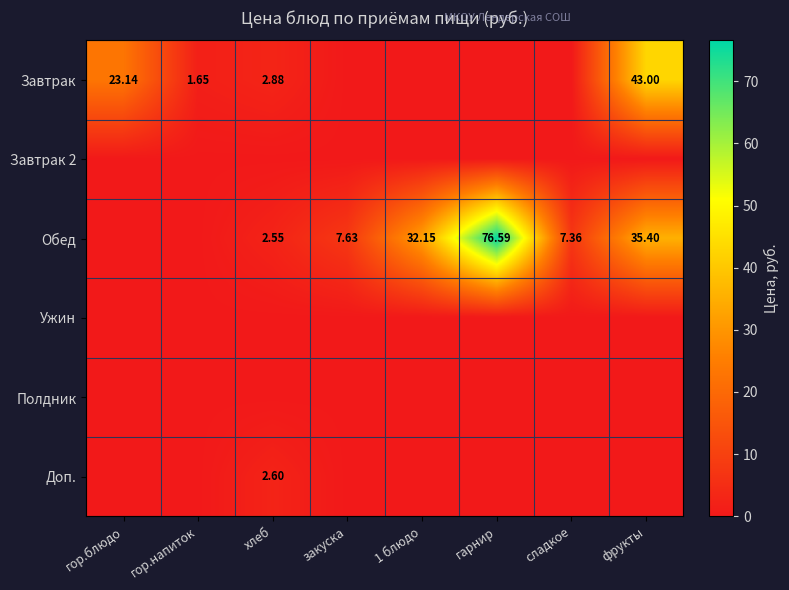

At which category is the sum across all series the highest?

фрукты